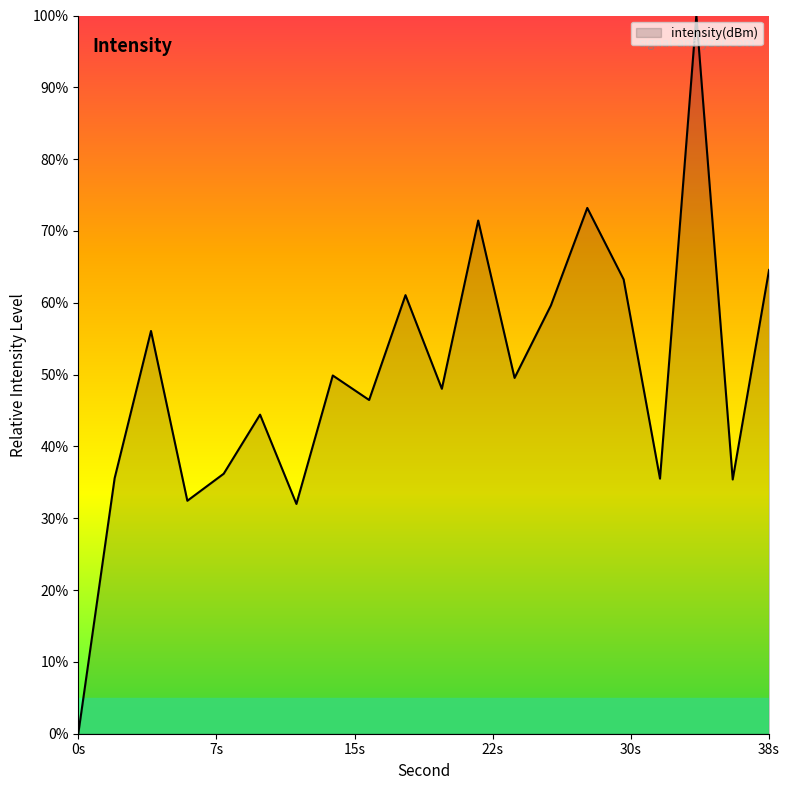

Does the chart display data point markers on the line(s)?

No